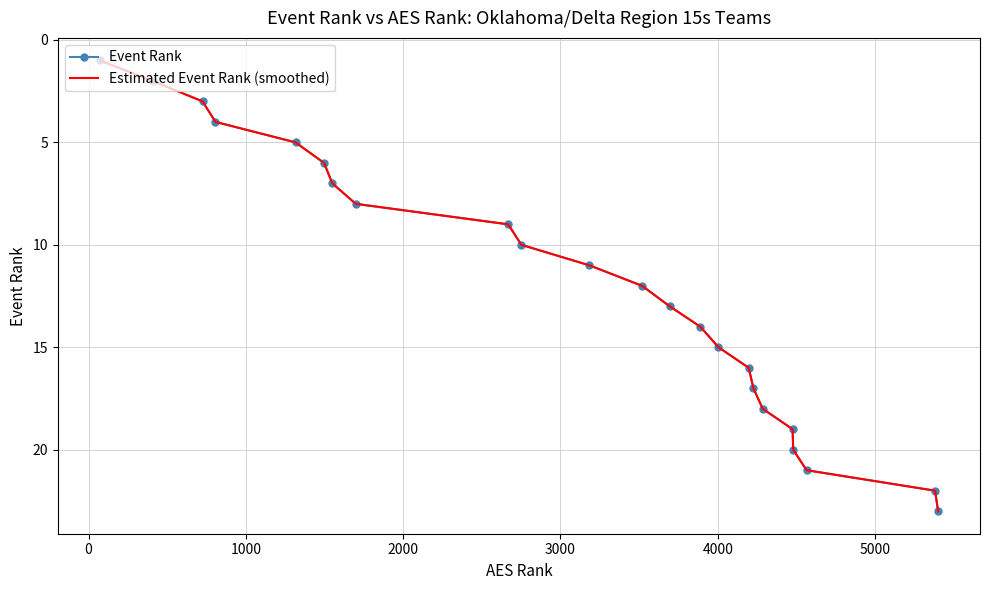

Reading left to right, list all the values displayed in this chart.

Event Rank: 1.0	2.0	3.0	4.0	5.0	6.0	7.0	8.0	9.0	10.0	11.0	12.0	13.0	14.0	15.0	16.0	17.0	18.0	19.0	20.0	21.0	22.0	23.0
Estimated Event Rank (smoothed): 1.0	2.0	3.0	4.0	5.0	6.0	7.0	8.0	9.0	10.0	11.0	12.0	13.0	14.0	15.0	16.0	17.0	18.0	19.0	20.0	21.0	22.0	23.0